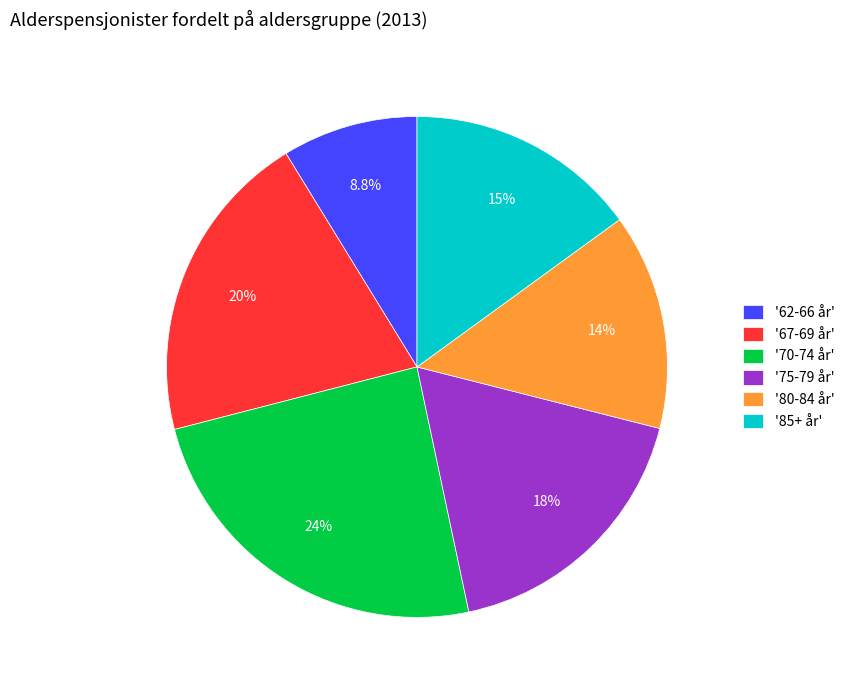

Which has a higher value, '67-69 år' or '62-66 år'?

'67-69 år'